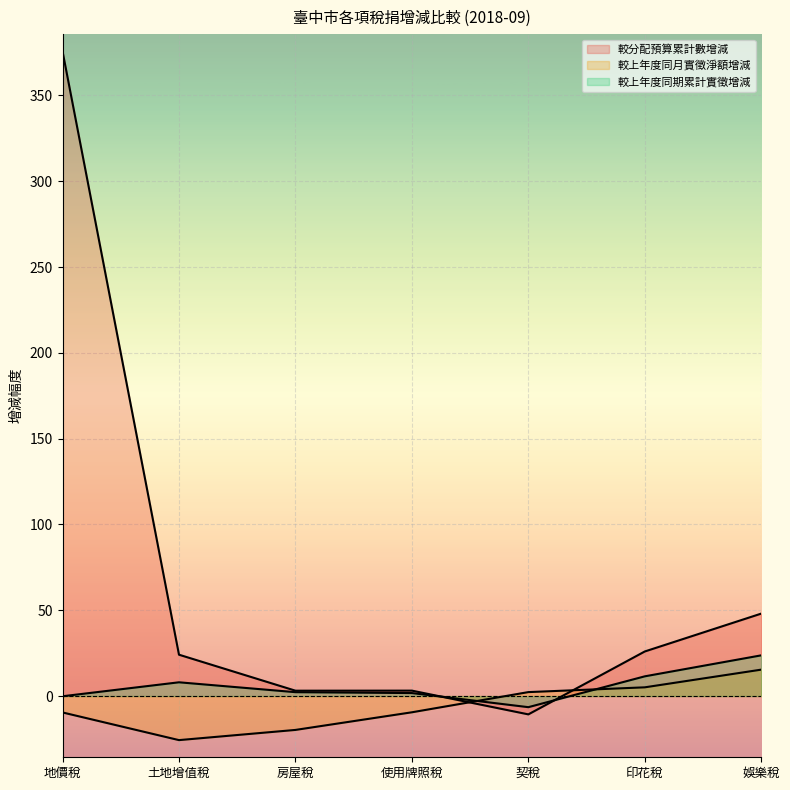

What is the lowest value of the 較上年度同期累計實徵增減 series?

-6.5